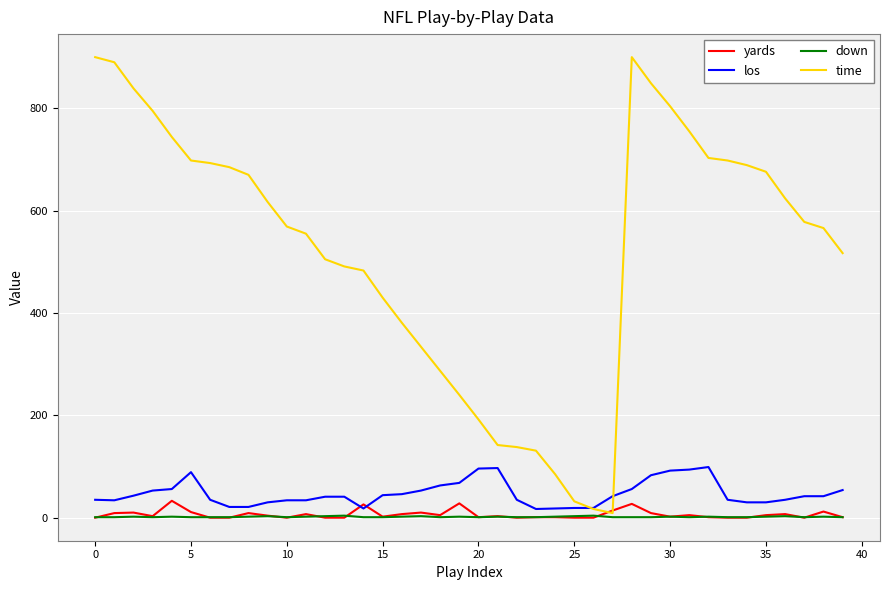

Which series has the largest total across all categories?

time